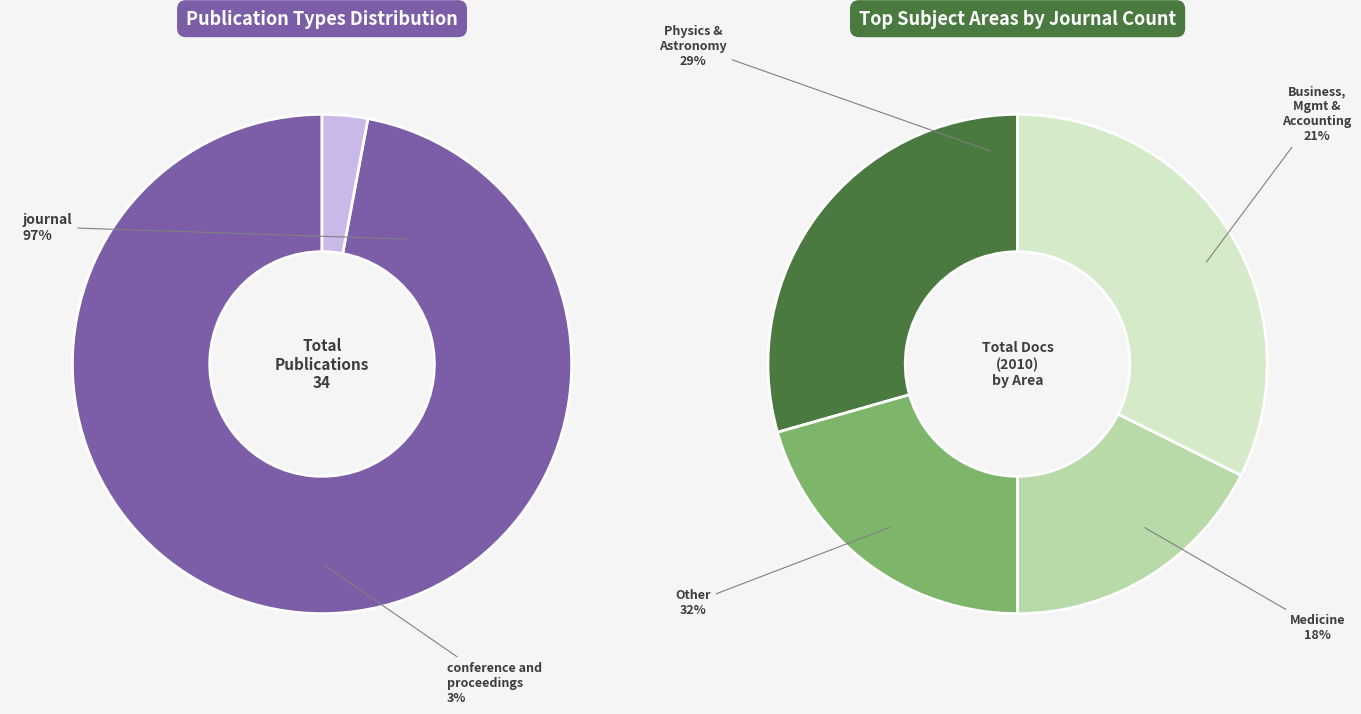

Is it true that conference and proceedings is 1% of the pie?

False